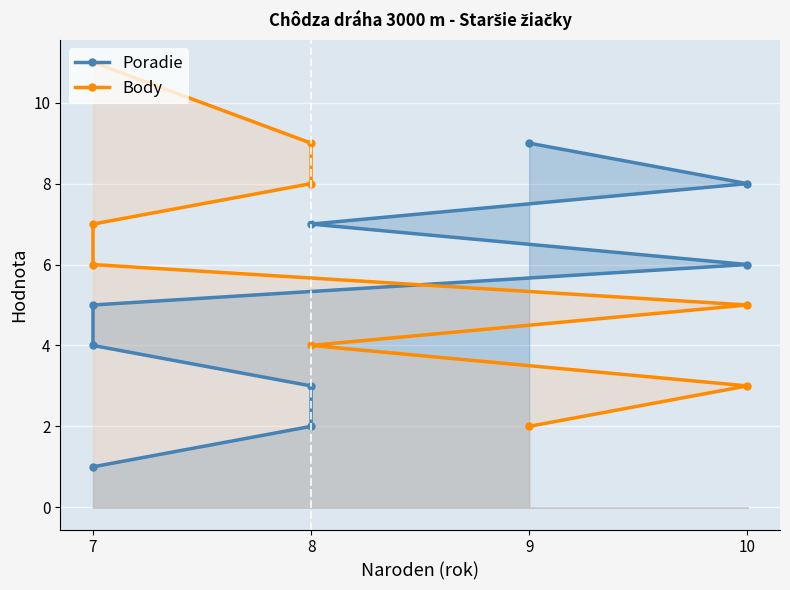

Rank the series by their average value, from highest to lowest.

Body, Poradie